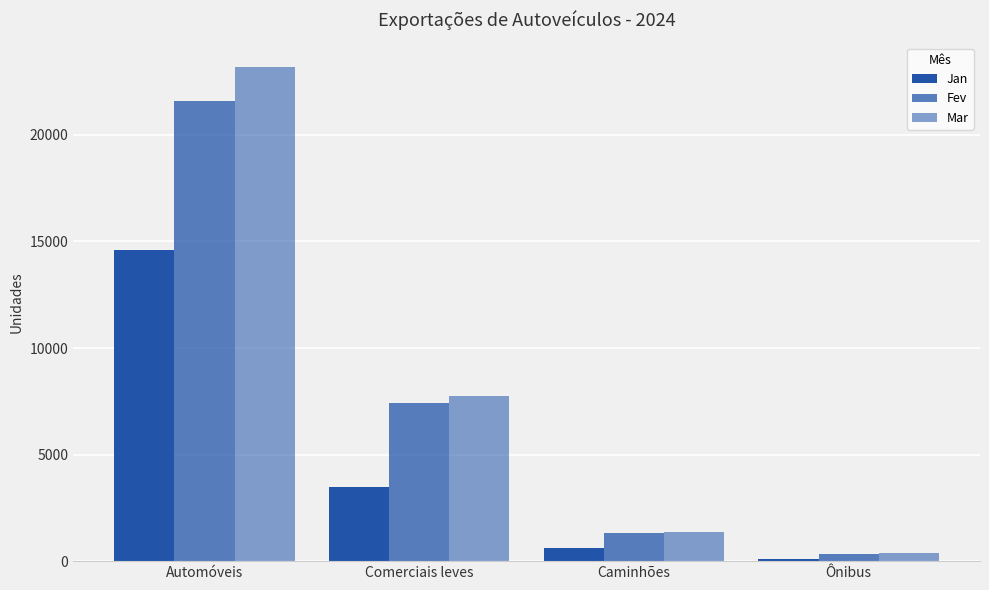

Are the bars grouped side by side (vs. stacked)?

Yes